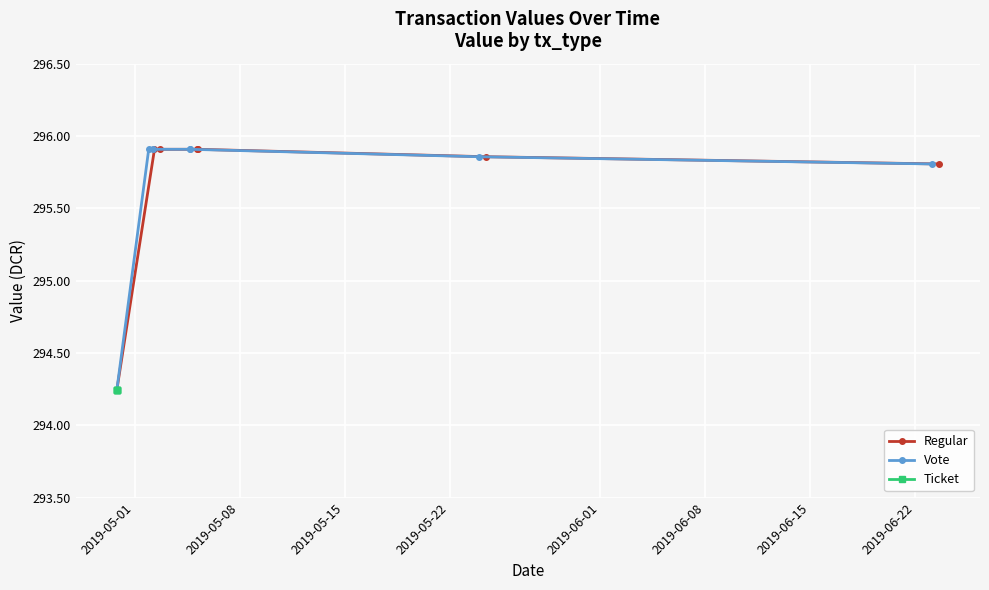

Read the Ticket value at 5.

294.2